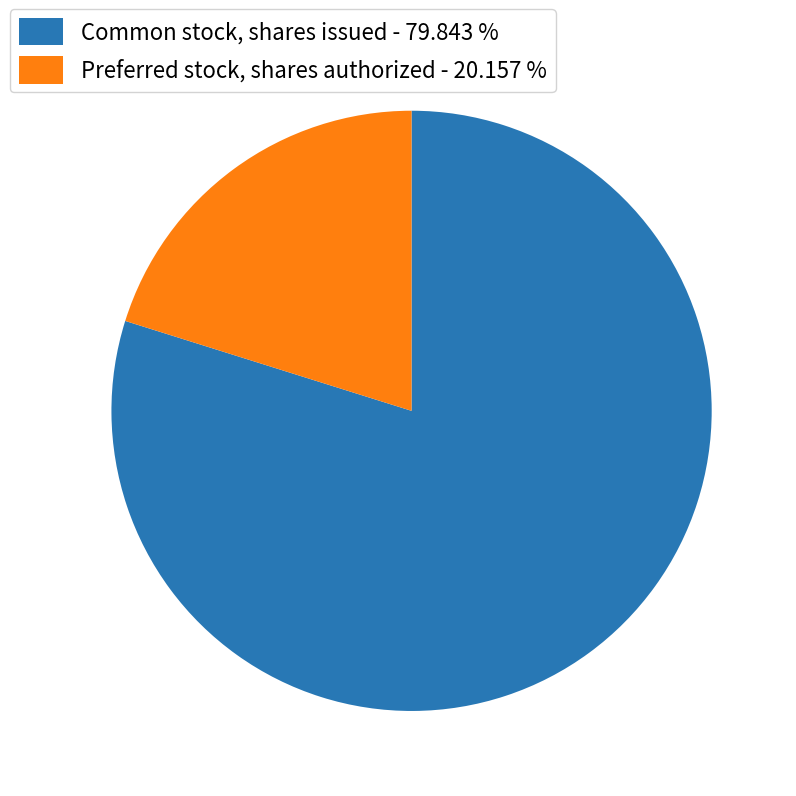

Approximately how many times larger is the value at Common stock, shares issued - 79.843 % compared to Preferred stock, shares authorized - 20.157 %?

4.0